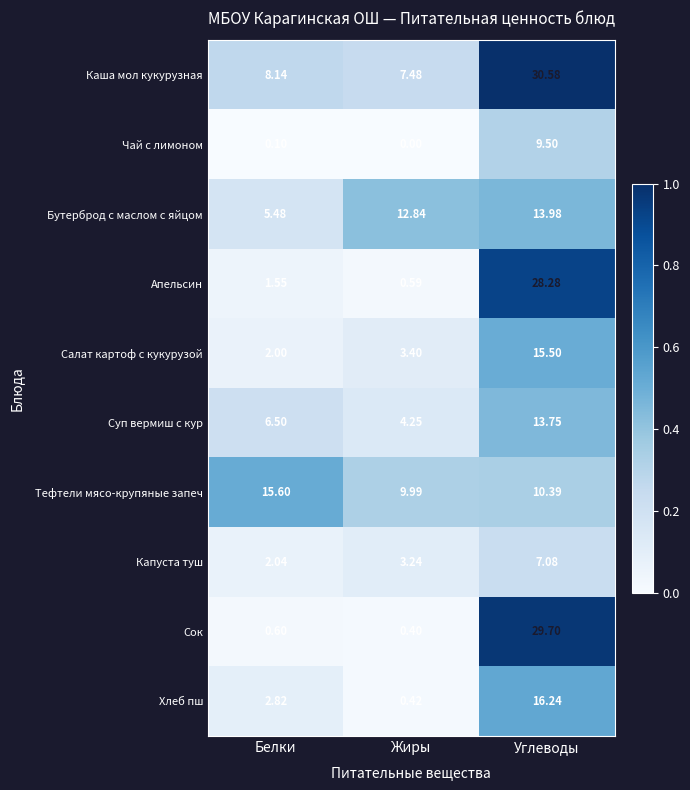

At which label does Суп вермиш с кур first exceed 6?

Белки